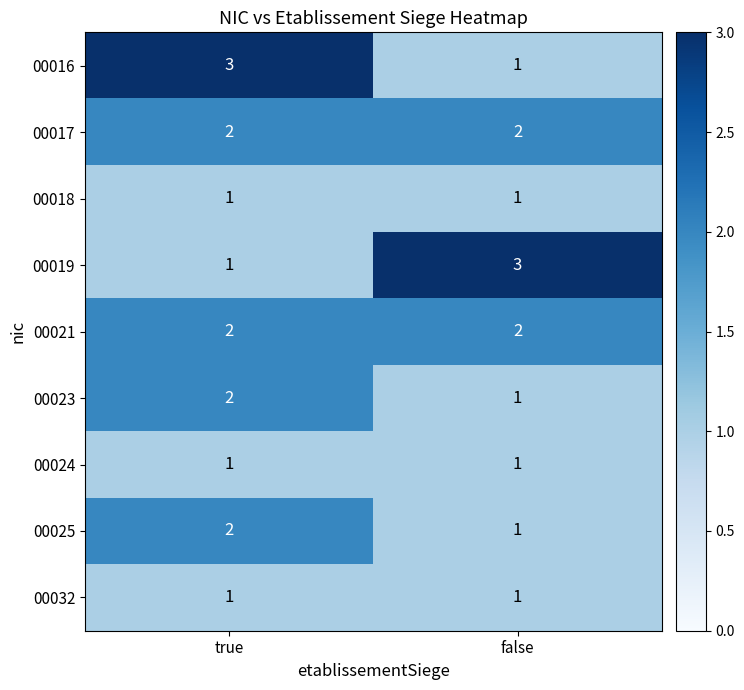

True or false: 00023 has a value of 2 at false.

False